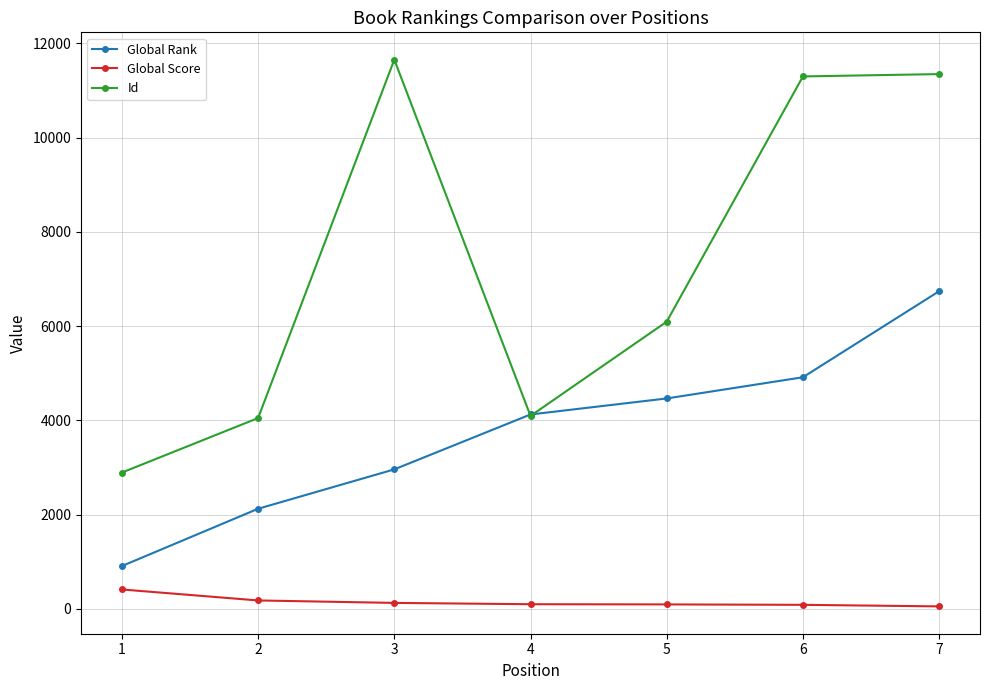

List the series in order of their peak value, lowest first.

Global Score, Global Rank, Id